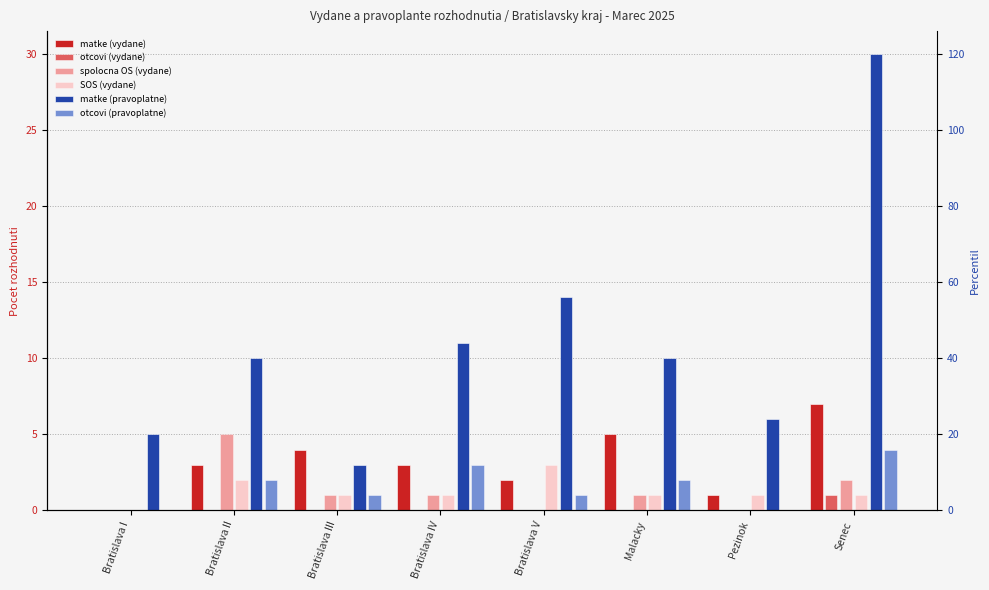

Rank the categories by otcovi (vydane) value from highest to lowest.

Senec, Bratislava I, Bratislava II, Bratislava III, Bratislava IV, Bratislava V, Malacky, Pezinok